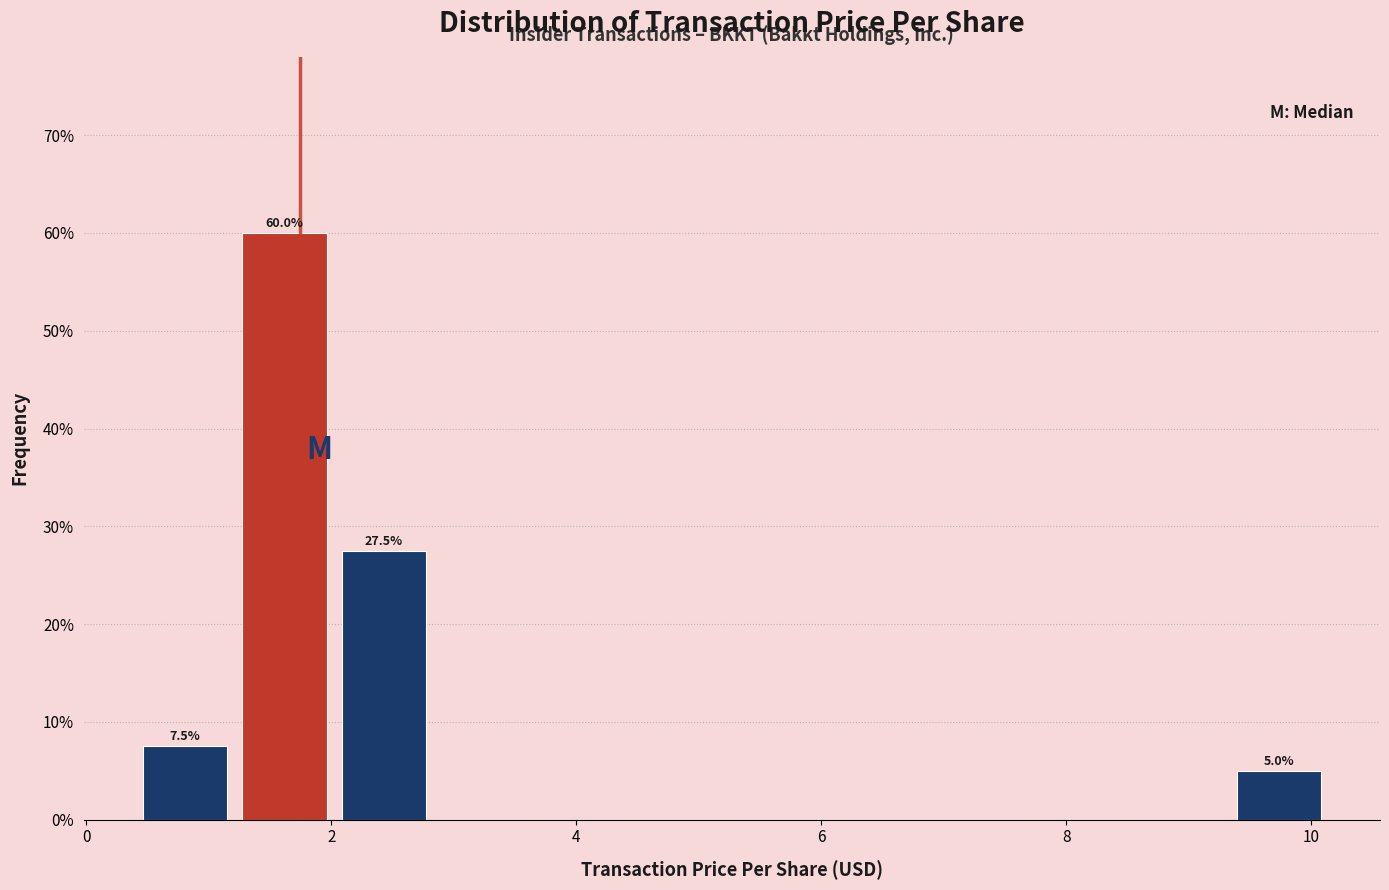

Which range on the x-axis has the tallest bar?

1.2 to 2.0